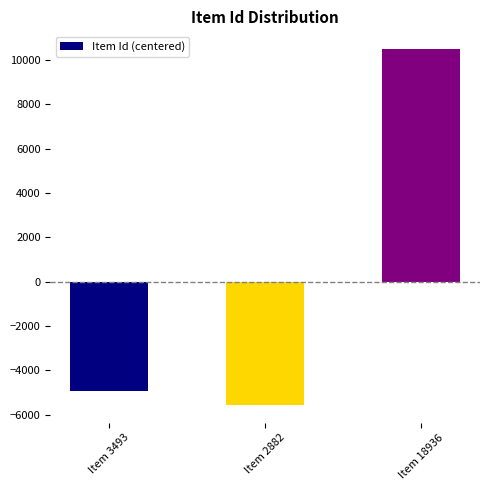

What position from the right is Item 2882?

2